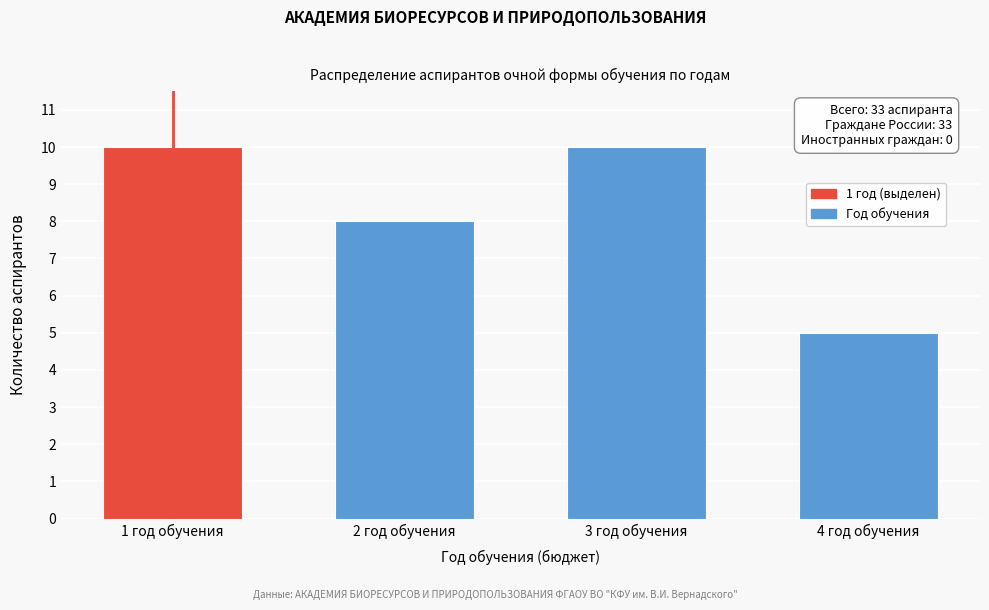

Reading left to right, extract all data points from this chart.

10	8	10	5